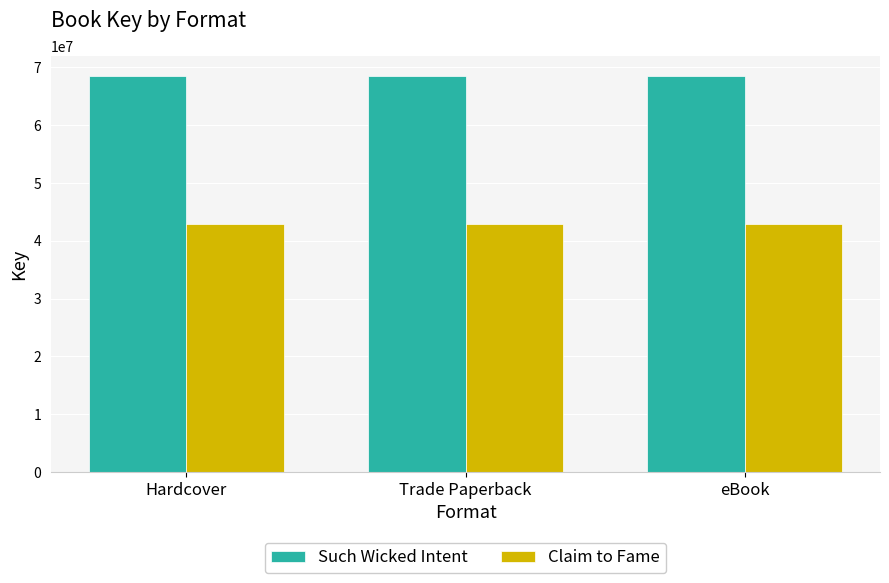

At how many categories does at least one series exceed 45159296?

3